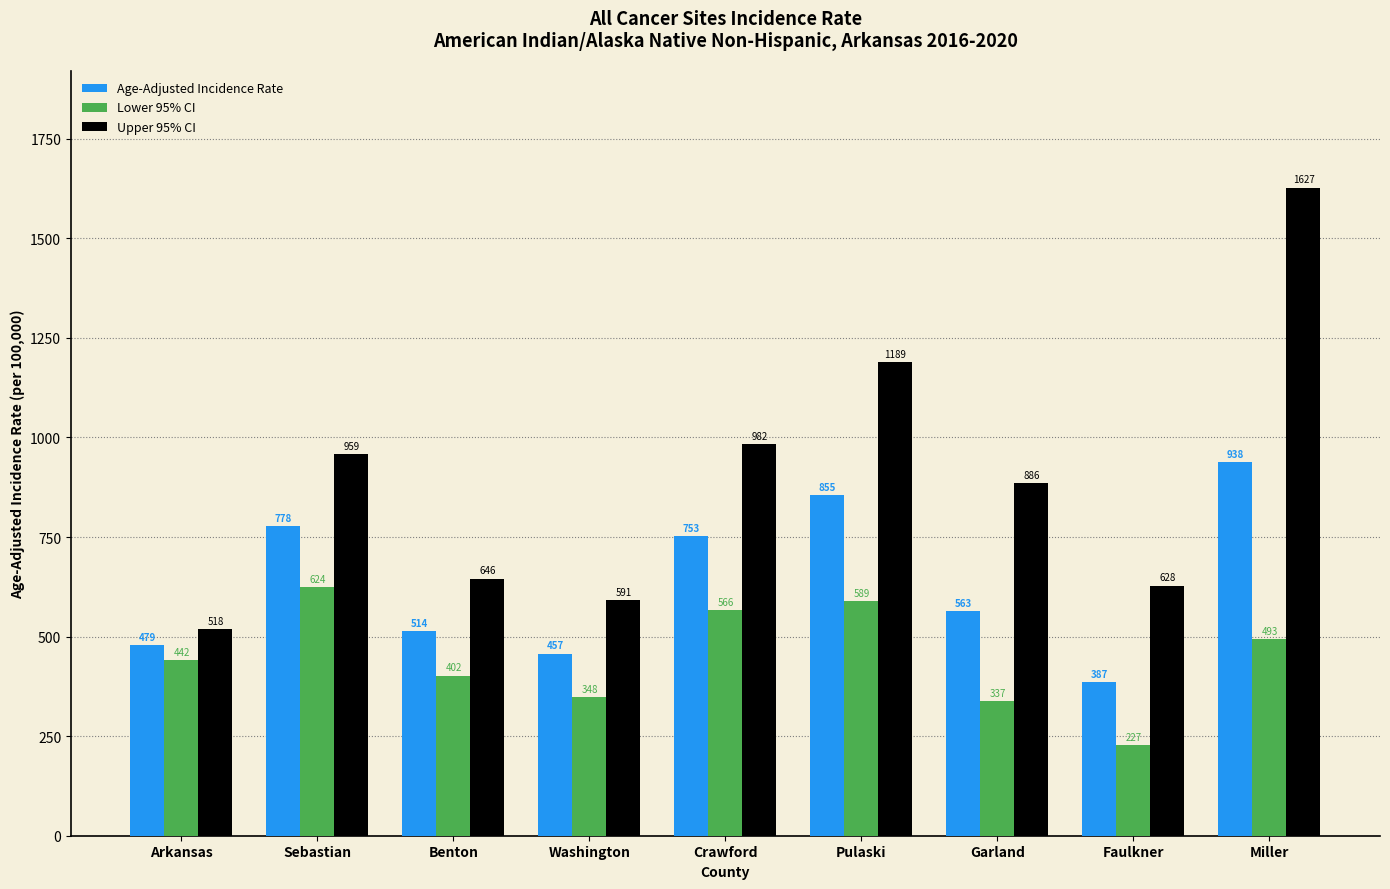

What is the sum of the Age-Adjusted Incidence Rate values at Arkansas and Garland?

1042.0